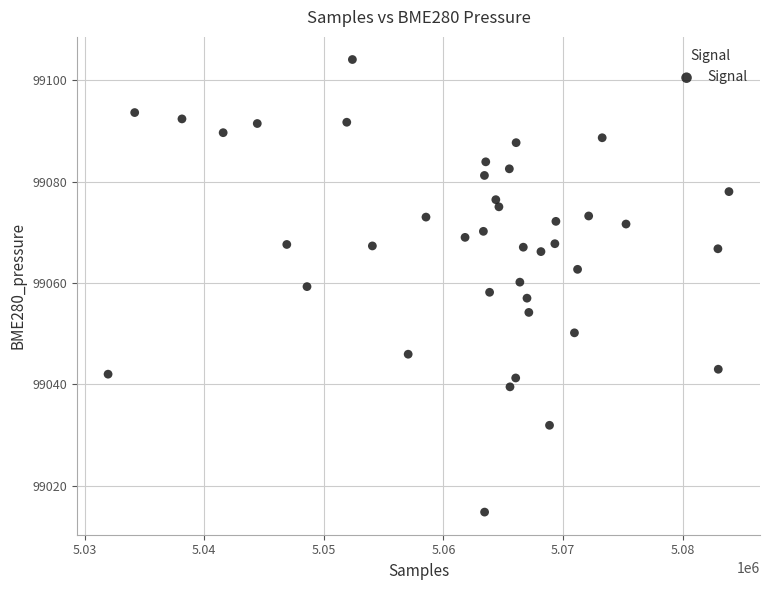

What is the range of Y values (max minus min)?

89.3